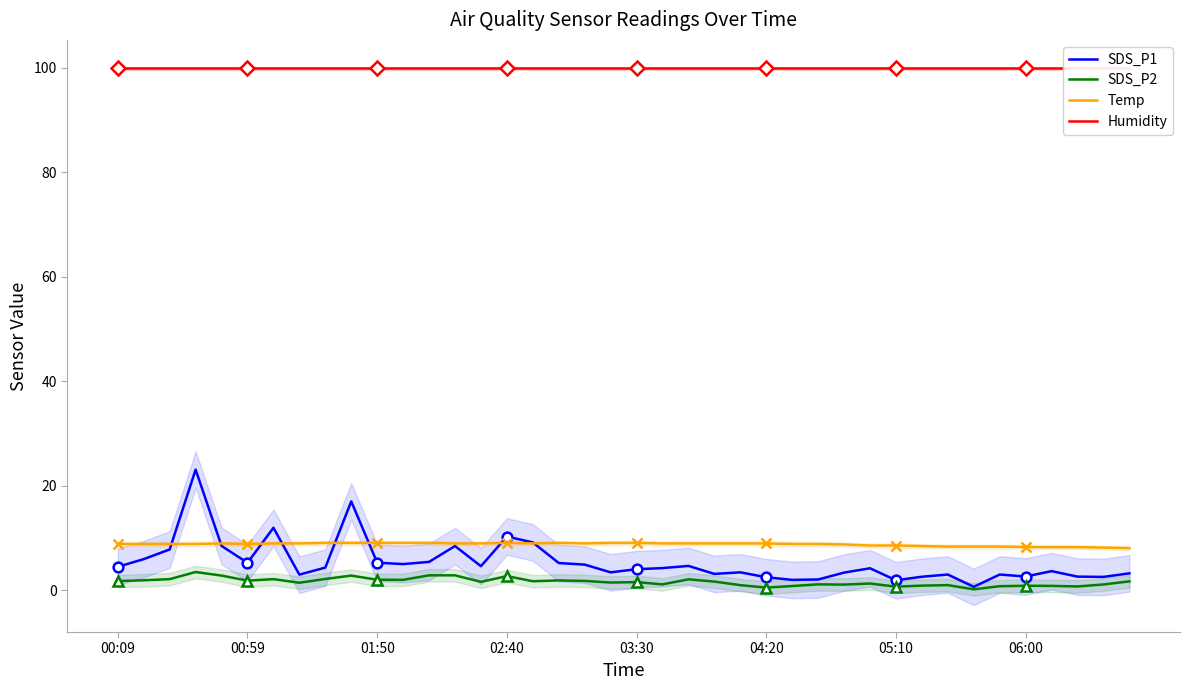

What value does the Temp series have at 06:00?

8.3